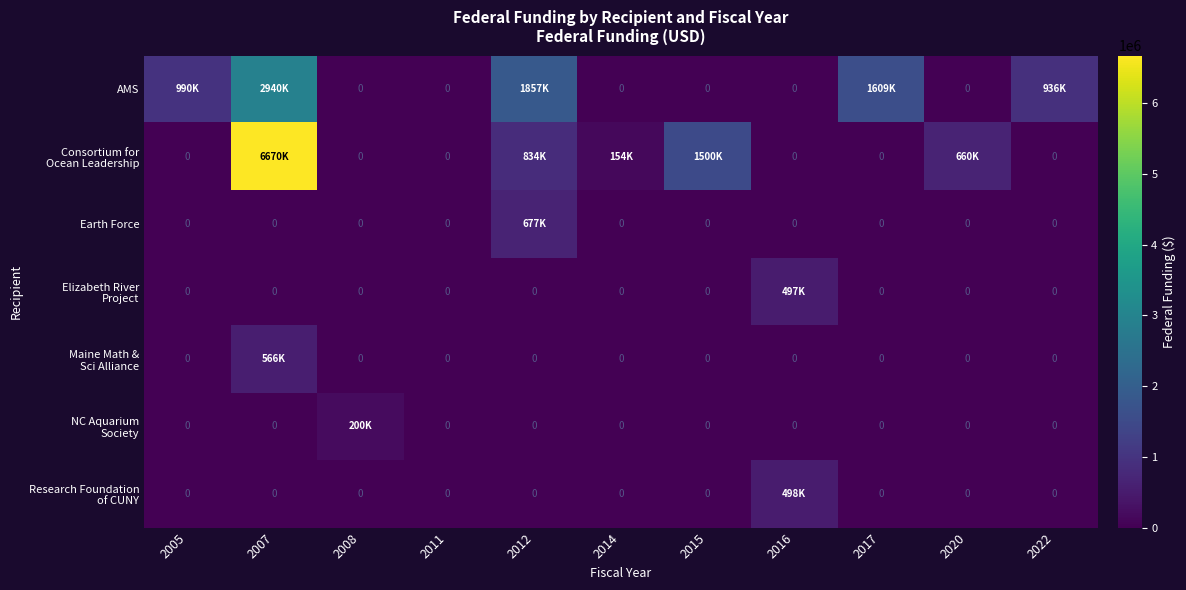

Rank the series at 2017 from lowest to highest value.

Consortium for Ocean Leadership, Earth Force, Elizabeth River Project, Maine Math & Sci Alliance, NC Aquarium Society, Research Foundation of CUNY, AMS